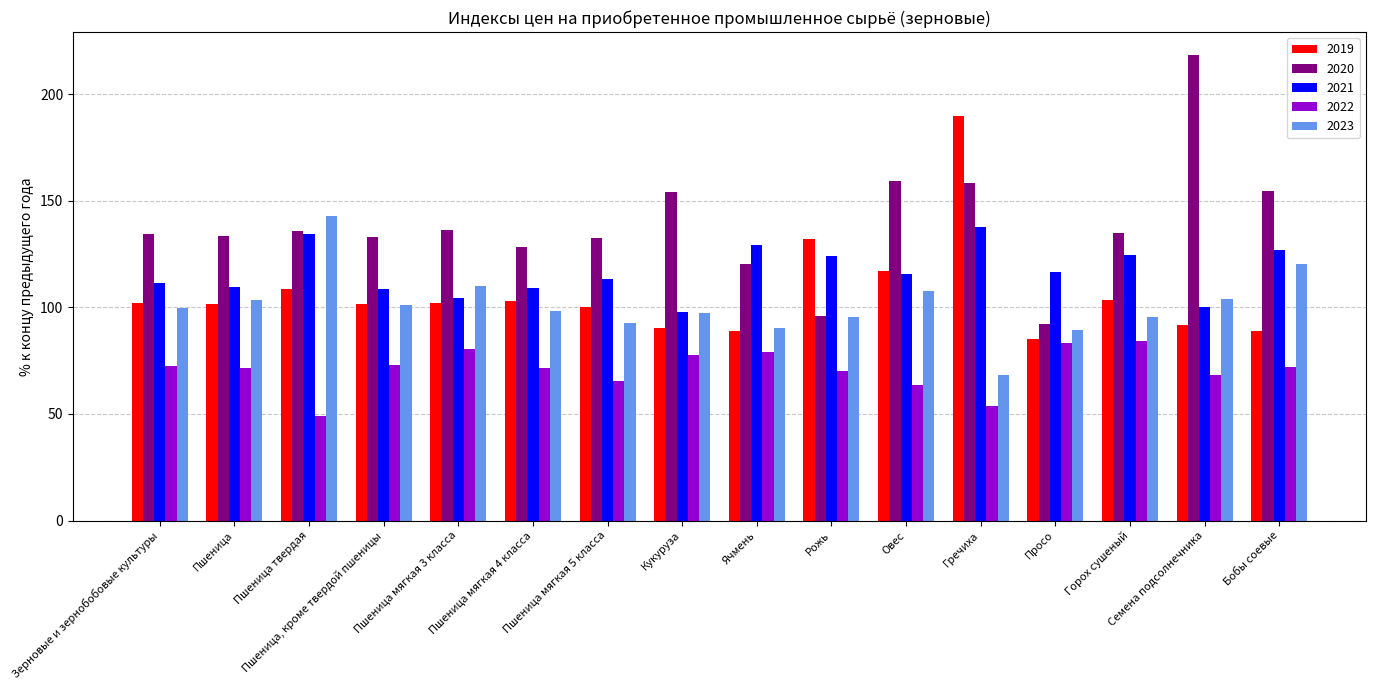

What is the sum of all 2022 values?

1135.6